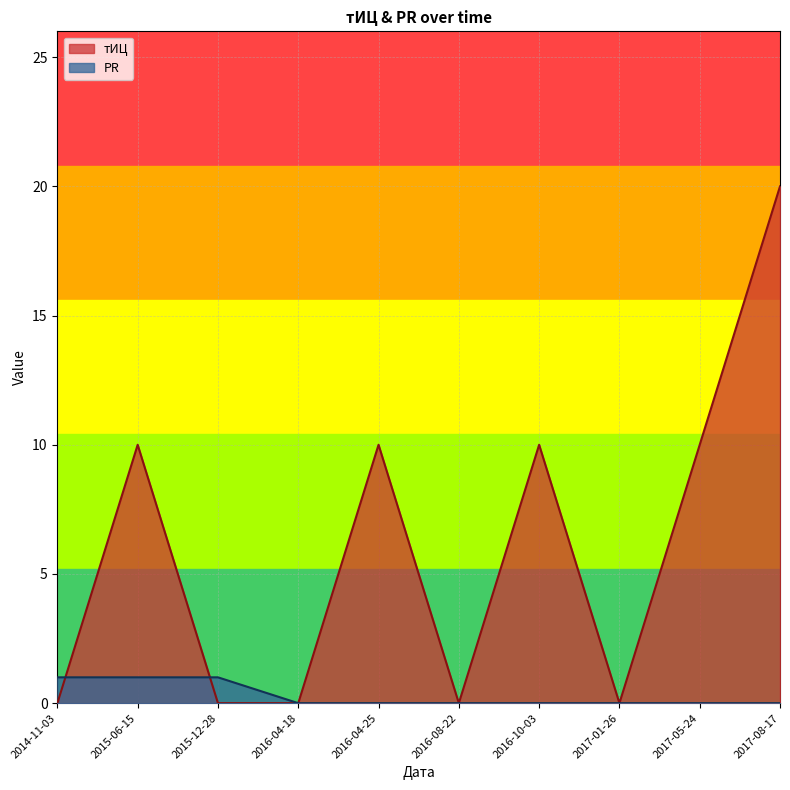

Which has a higher value, 2015-12-28 or 2014-11-03?

2015-12-28